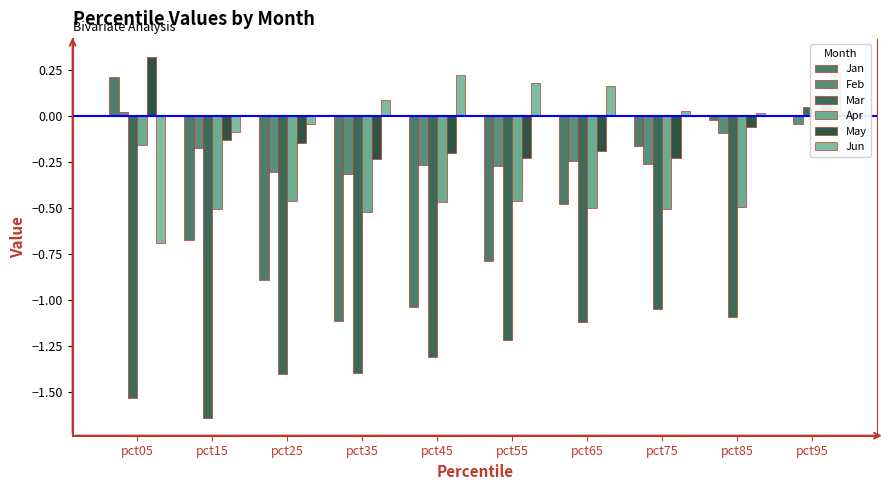

Is the value of Apr at pct15 greater than the value of May at pct35?

No